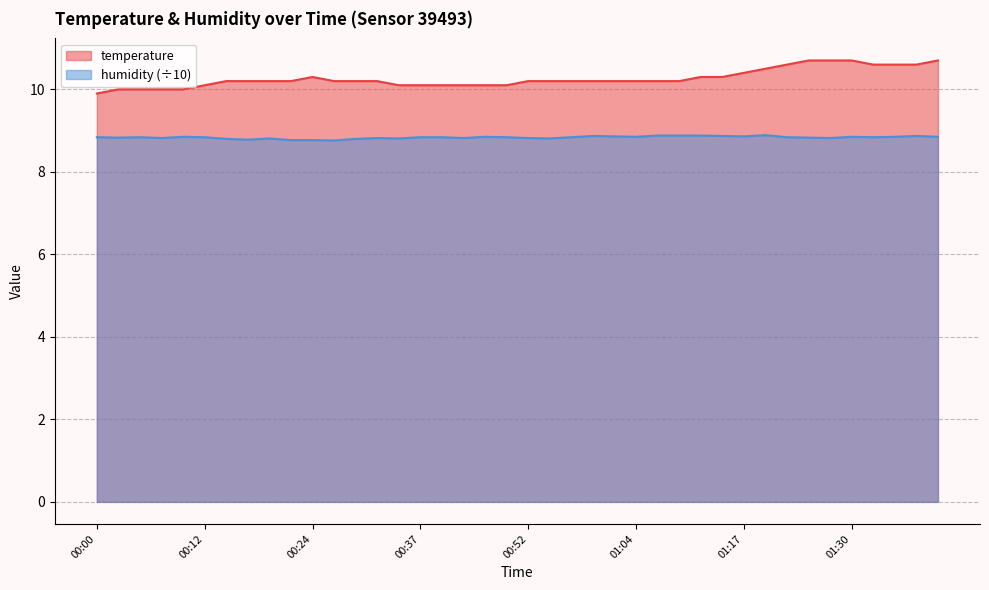

What is the minimum value for humidity?

8.8